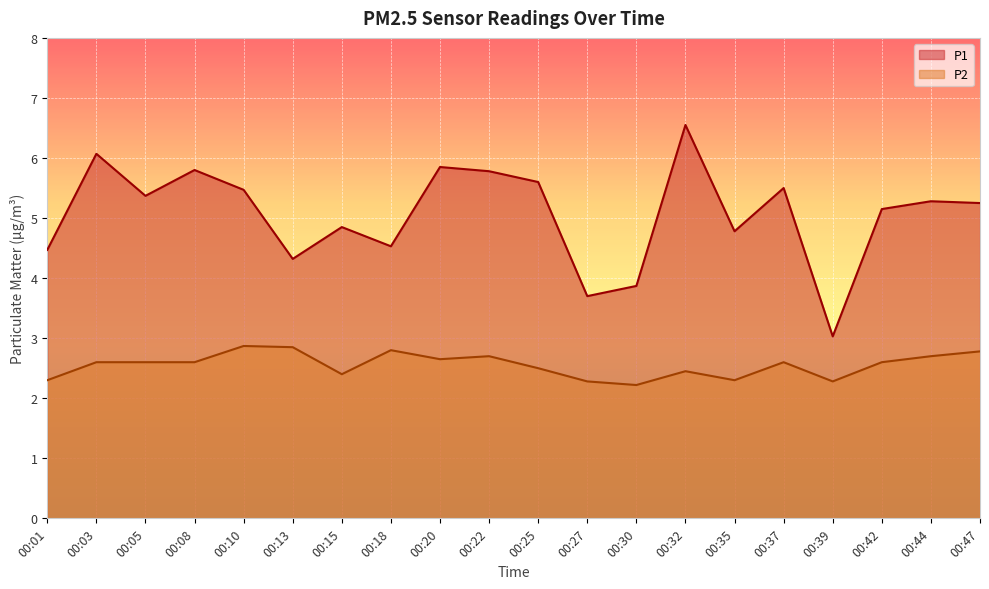

What is the average value of the P1 series?

5.1